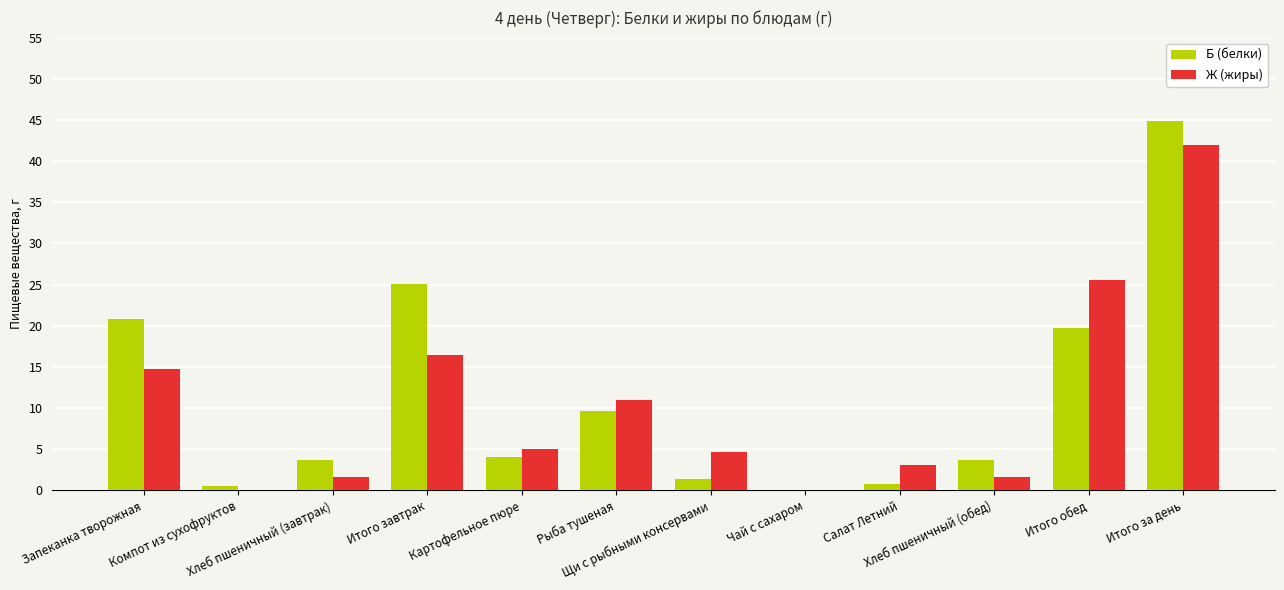

What is the maximum value shown in the chart?

44.9